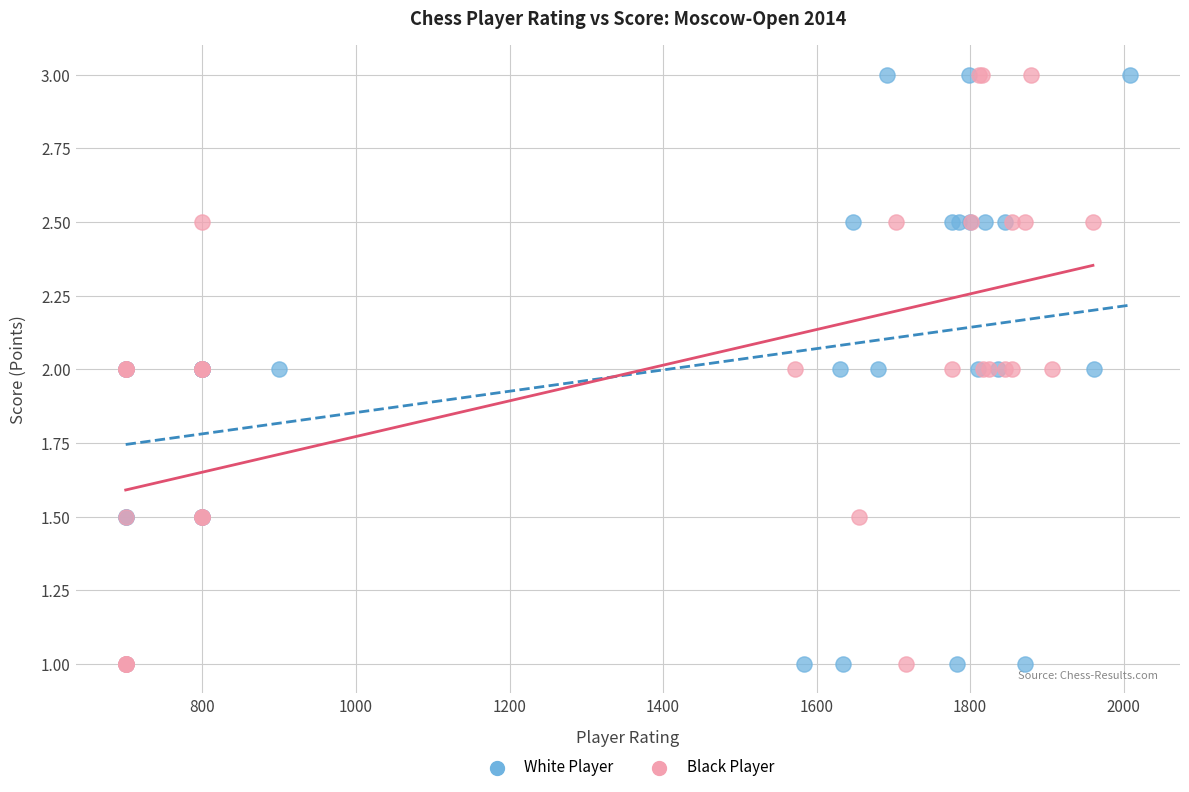

What are all the series names shown in the legend?

White Player, Black Player